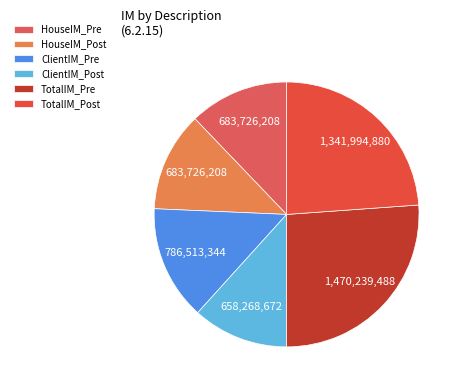

How many segments does this pie chart have?

6